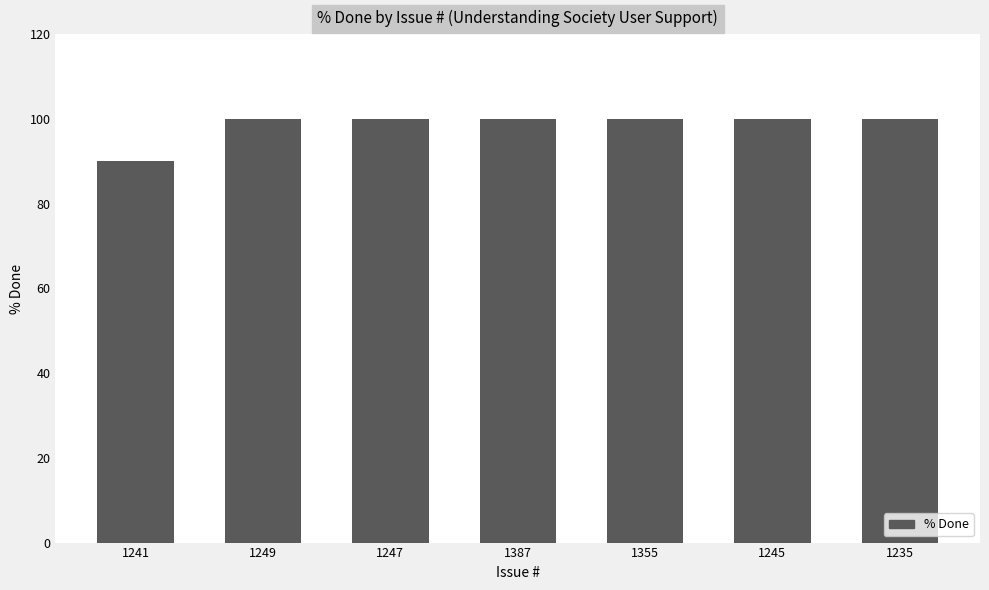

True or false: the data shows 100 at 1387.

True